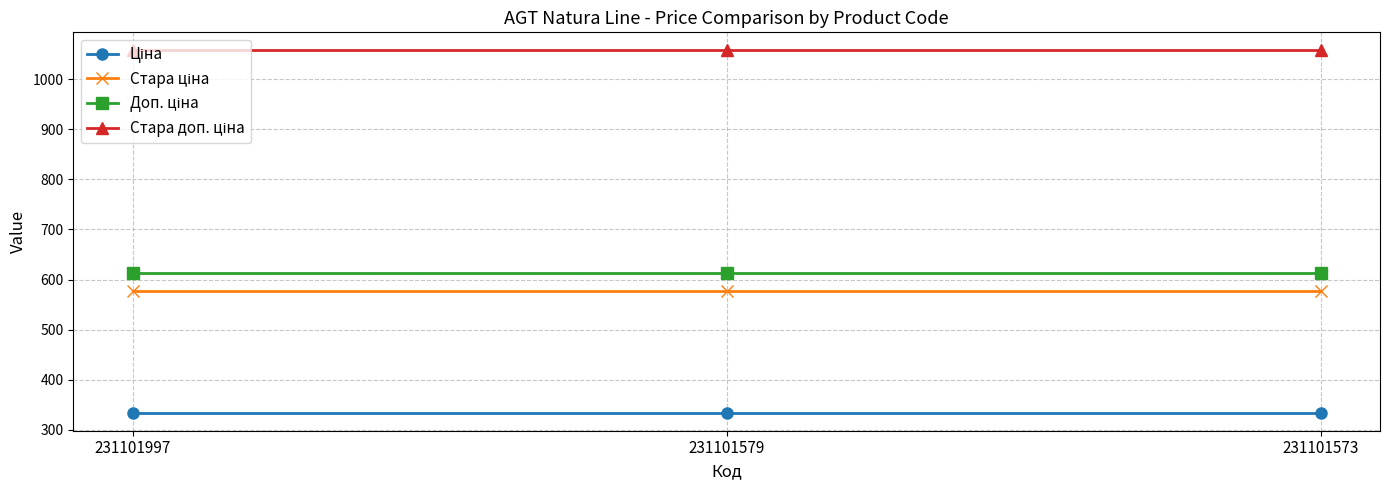

What is the smallest value displayed?

334.4